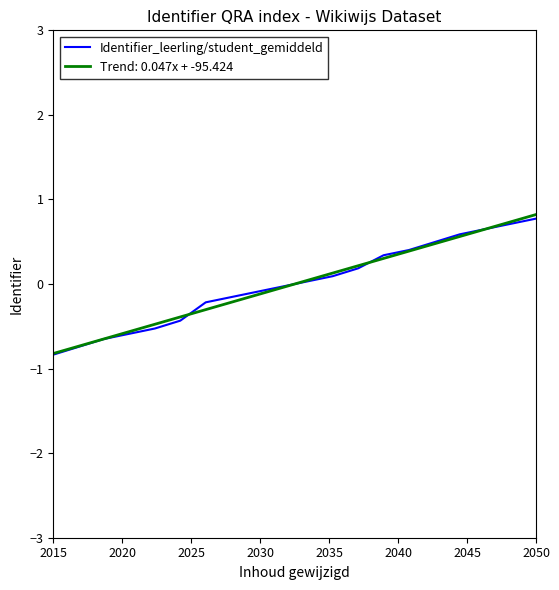

What is the maximum value shown in the chart?

0.8